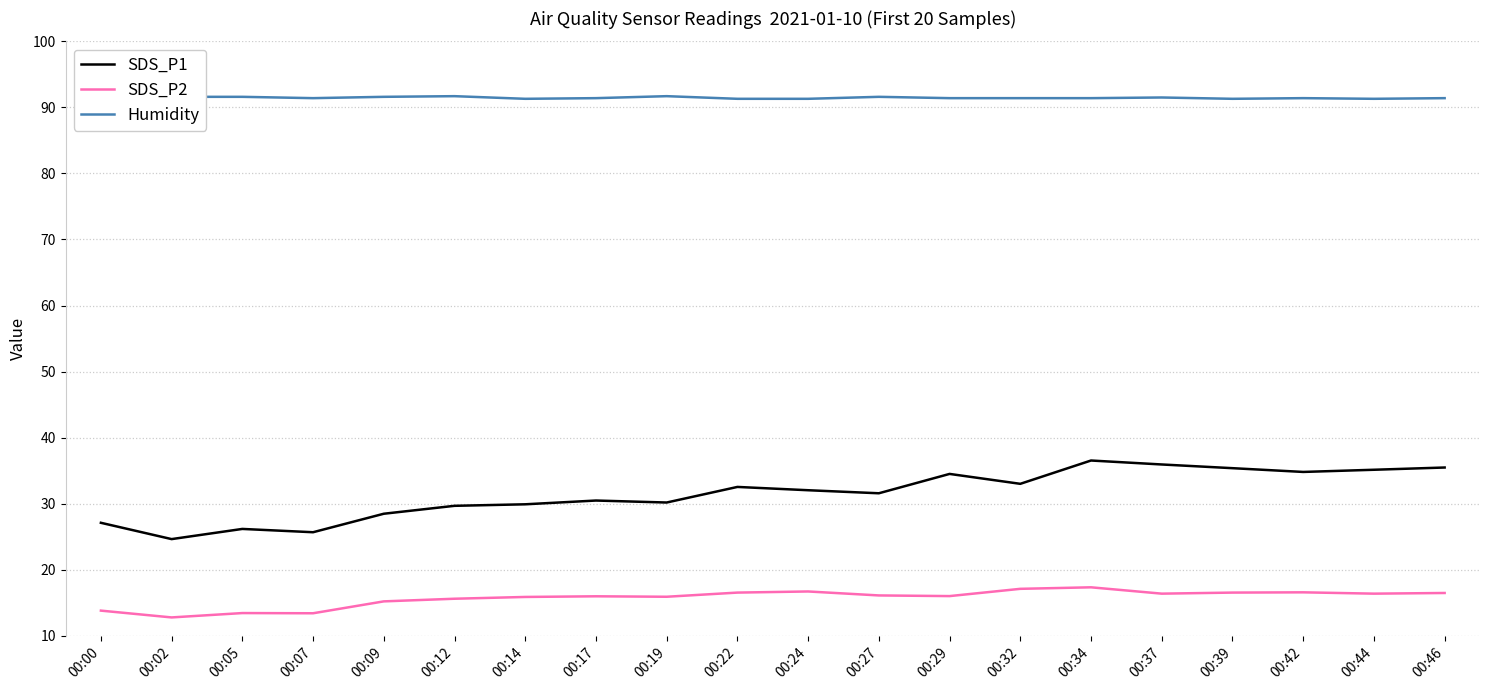

Does the chart have visible grid lines?

Yes